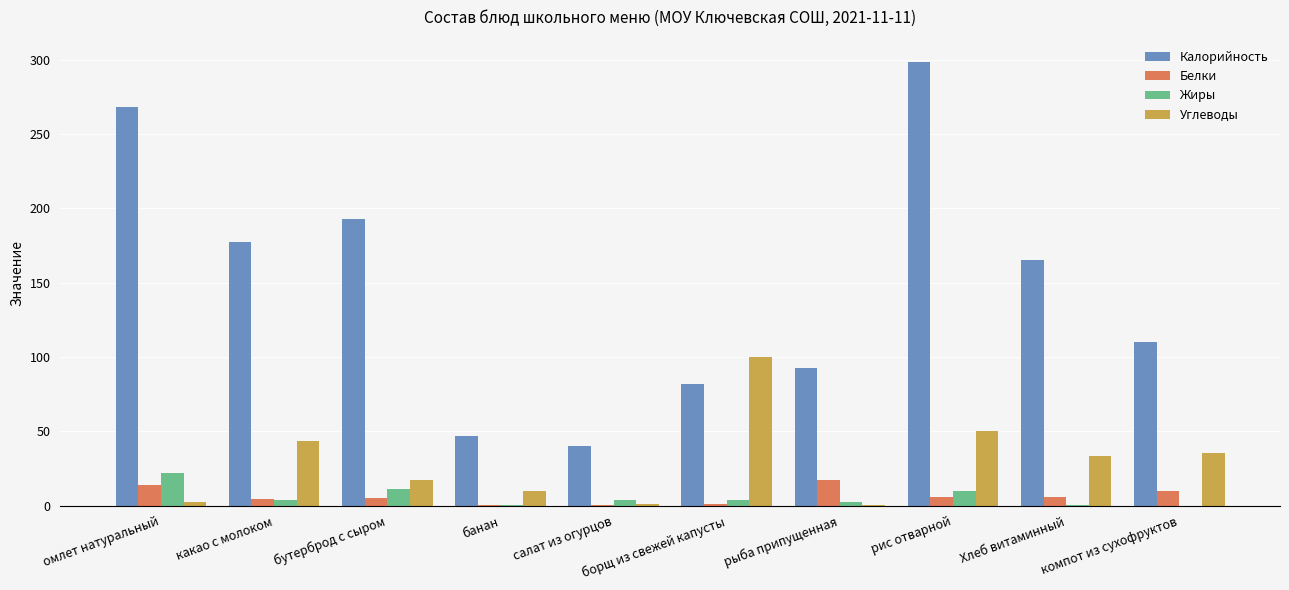

Which label corresponds to the largest value in the chart?

рис отварной